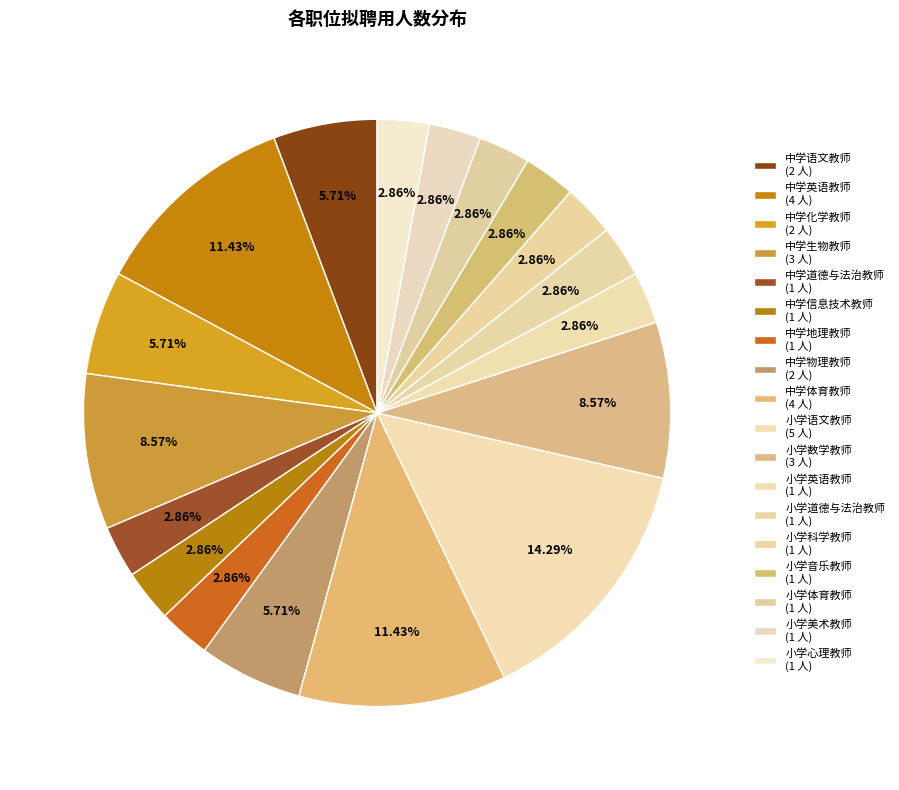

How many segments does this pie chart have?

18